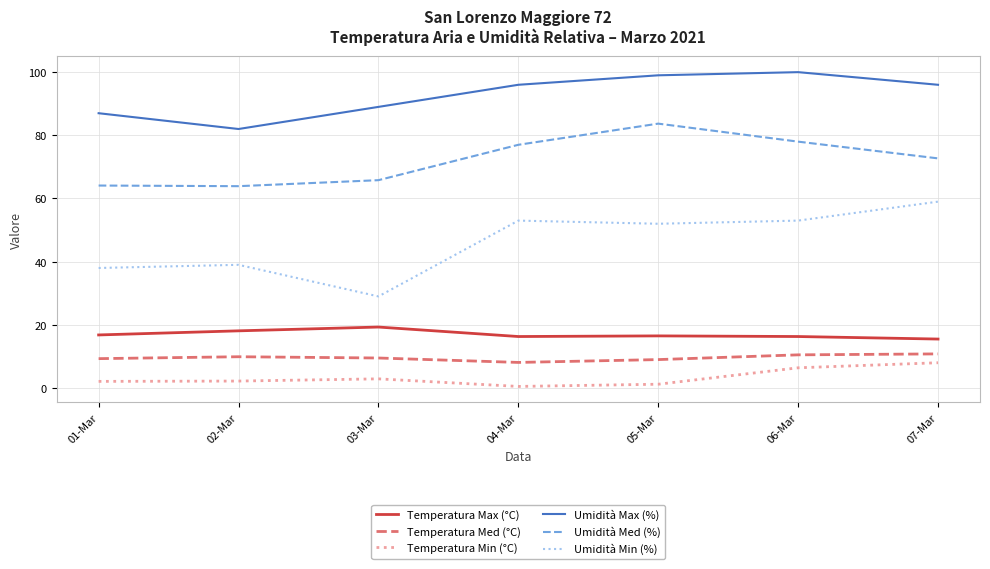

True or false: Temperatura Max (°C) and Temperatura Med (°C) cross at least once.

False